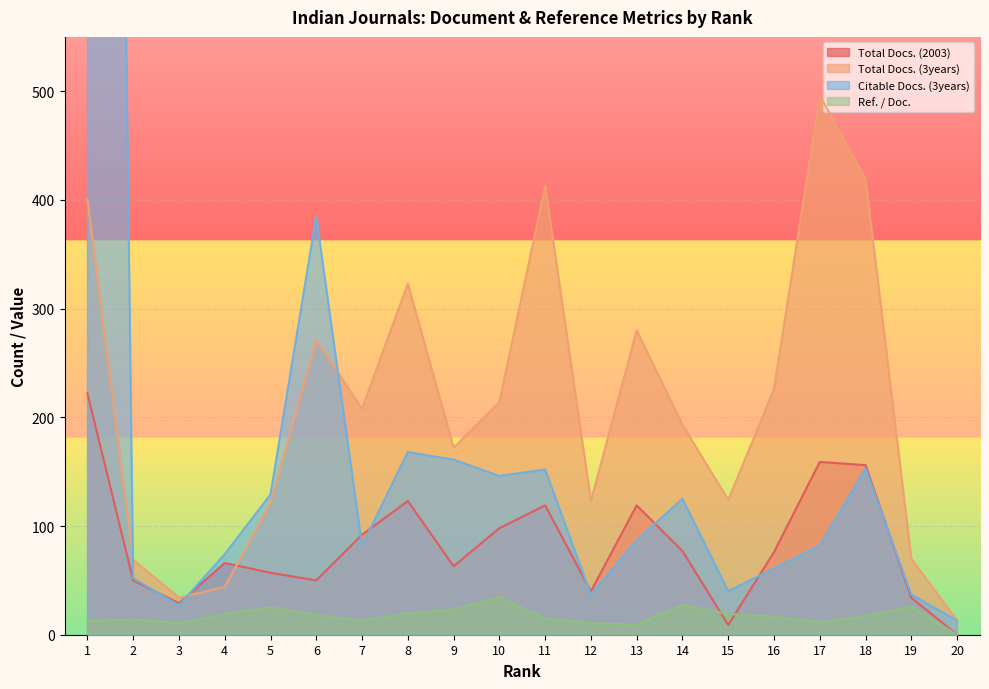

The Citable Docs. (3years) series shows 82.3 at 10. True or false?

False